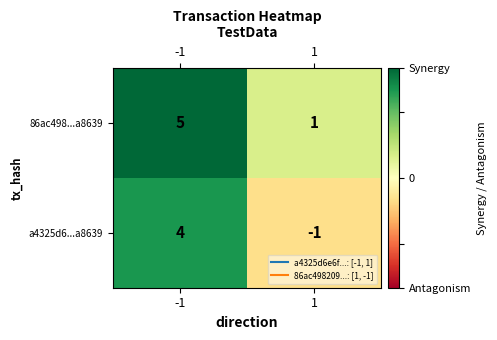

What is the maximum value shown in the chart?

5